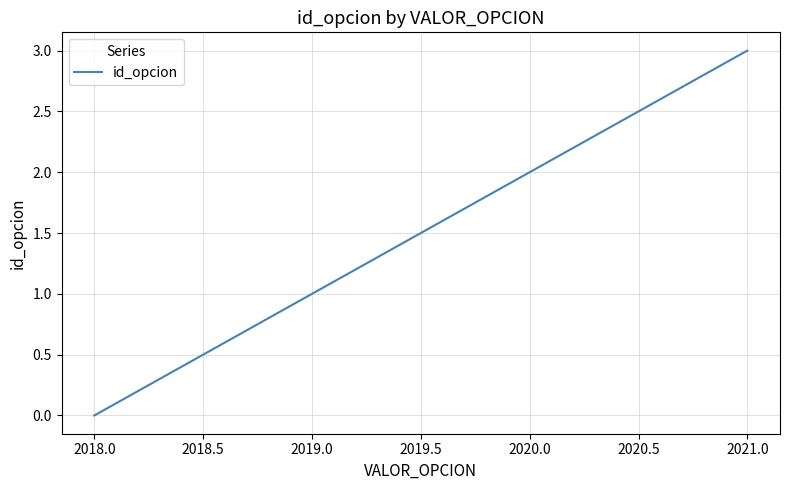

What position from the left is 2020.0?

3